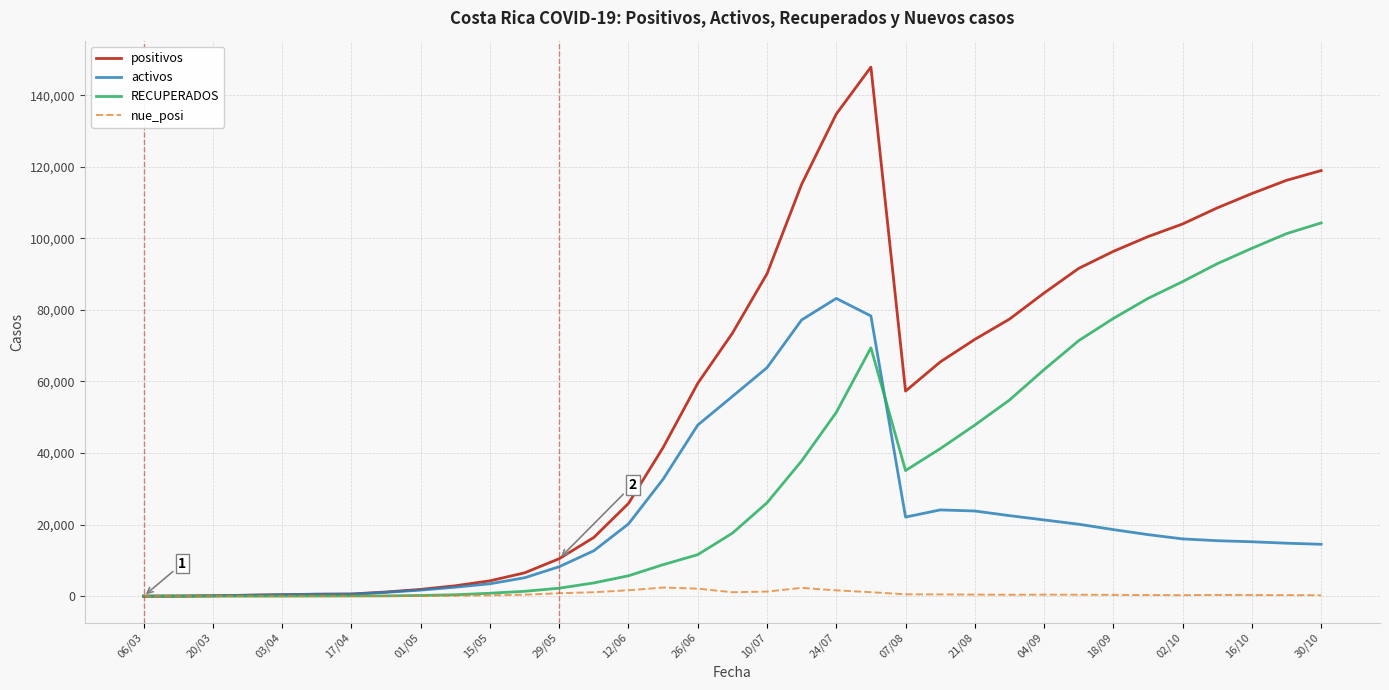

True or false: nue_posi has more than 0 points higher than both neighbors.

True